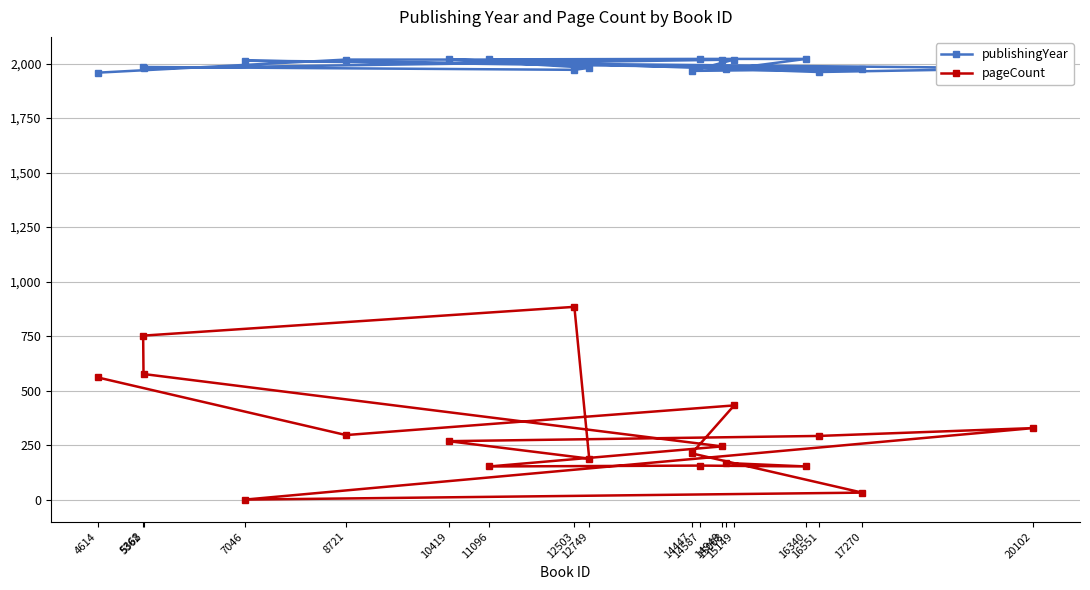

True or false: publishingYear has a value of 737 at 8721.

False